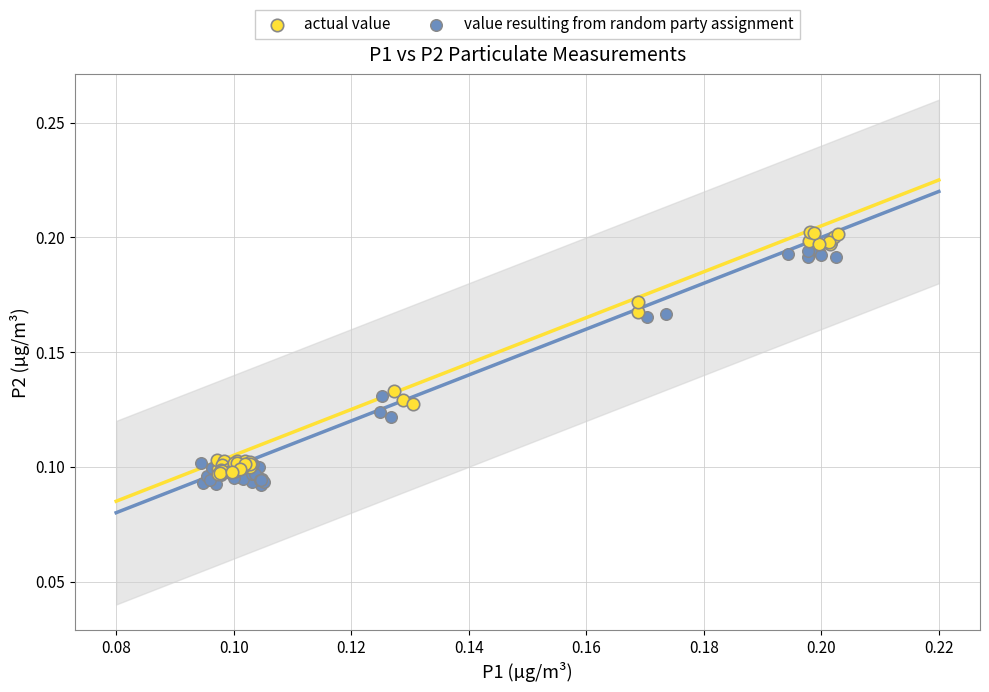

What are all the series names shown in the legend?

actual value, value resulting from random party assignment